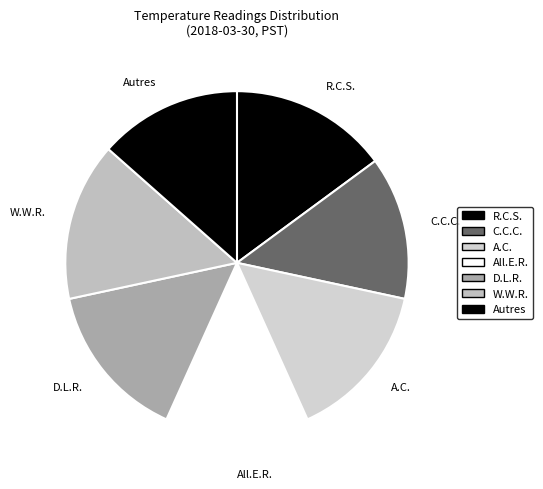

Do W.W.R. and A.C. together represent more than half of the pie?

No